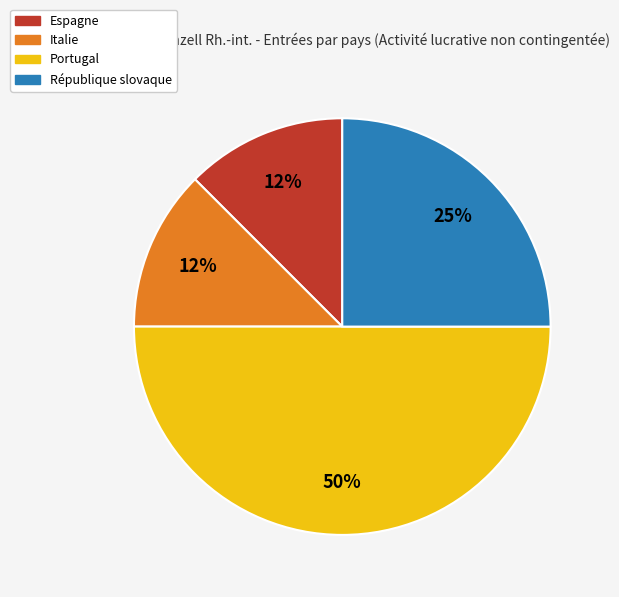

Is the sum of Italie and Espagne greater than half?

No